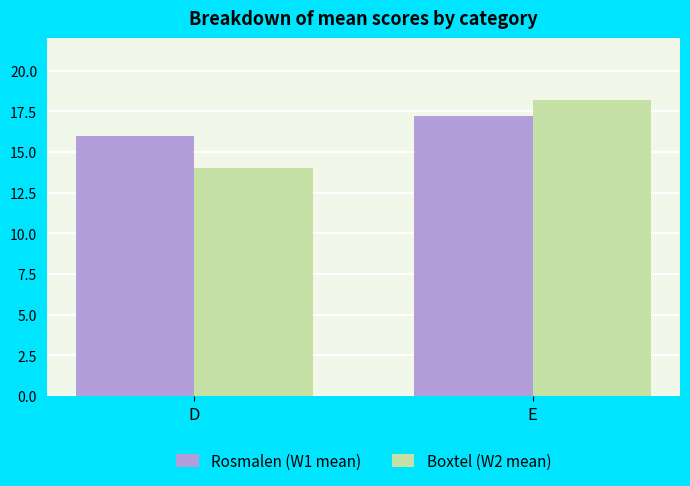

Are the bars horizontal?

No